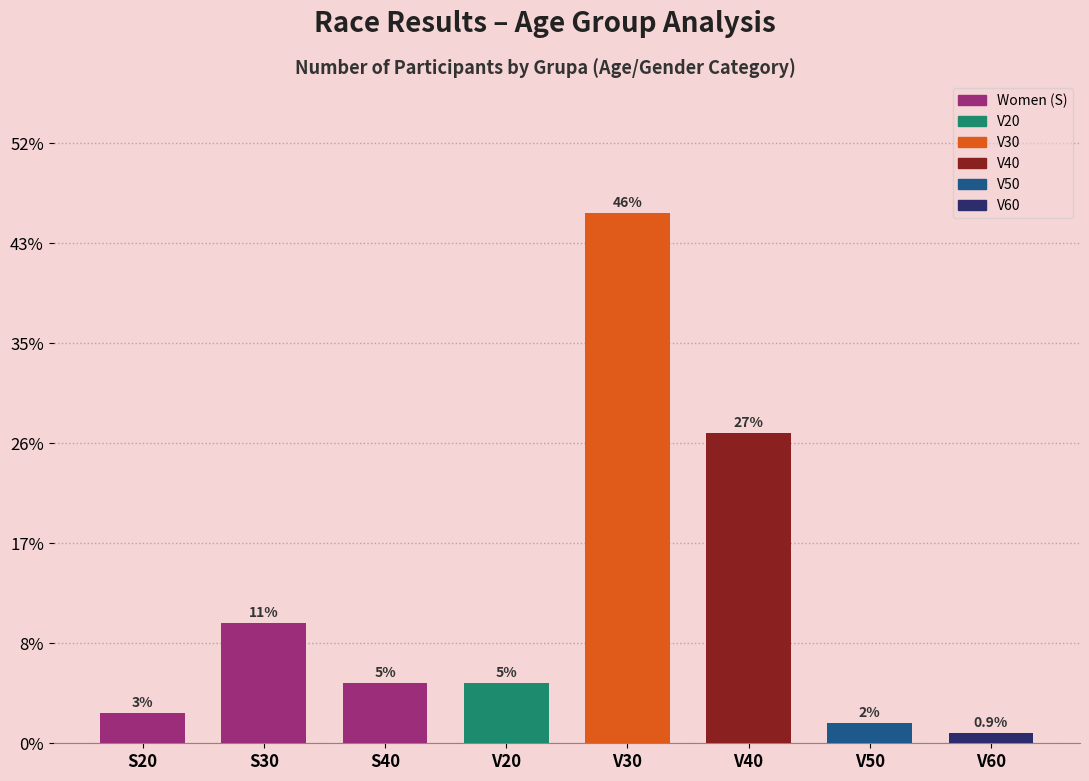

Rank the categories by value from highest to lowest.

V30, V40, S30, S40, V20, S20, V50, V60